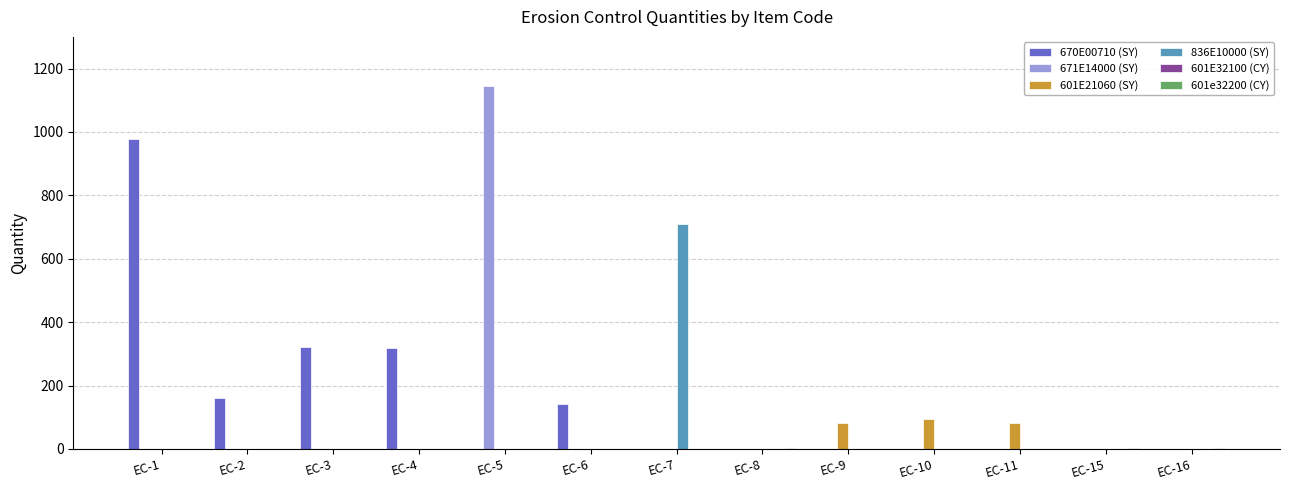

The value of 601E21060 (SY) at EC-3 is 58. True or false?

False